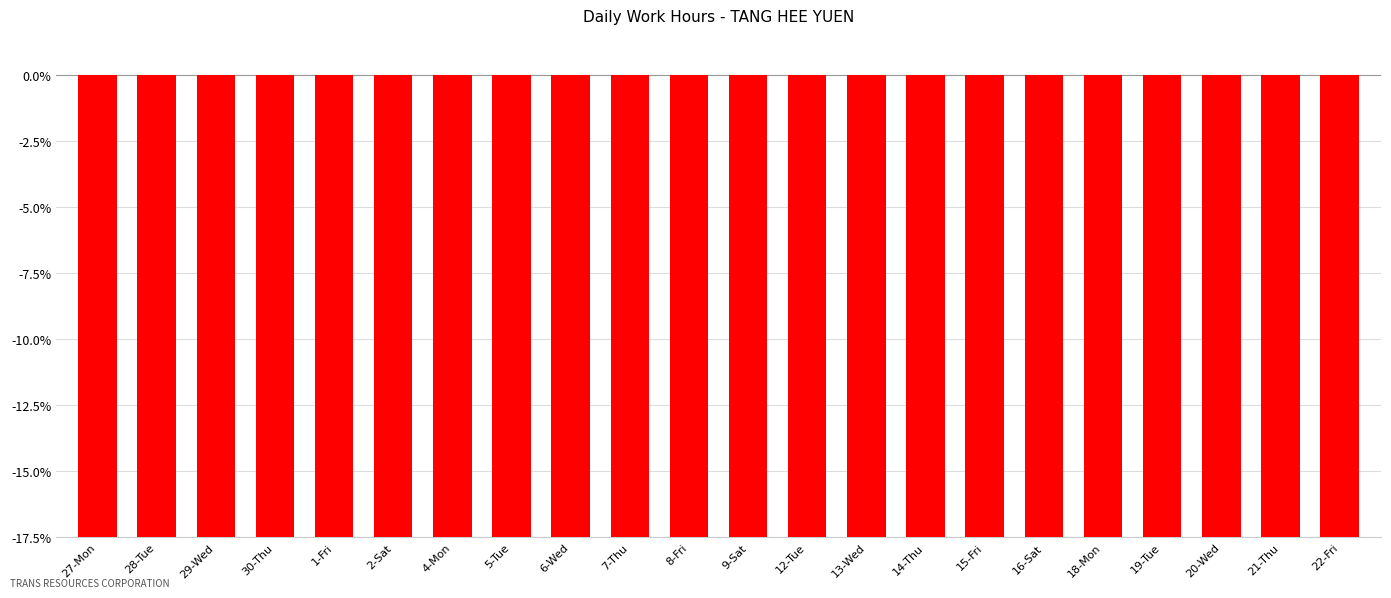

Rank the categories by value from lowest to highest.

29-Wed, 6-Wed, 5-Tue, 21-Thu, 13-Wed, 4-Mon, 7-Thu, 8-Fri, 14-Thu, 12-Tue, 1-Fri, 19-Tue, 27-Mon, 9-Sat, 20-Wed, 16-Sat, 18-Mon, 2-Sat, 22-Fri, 30-Thu, 15-Fri, 28-Tue